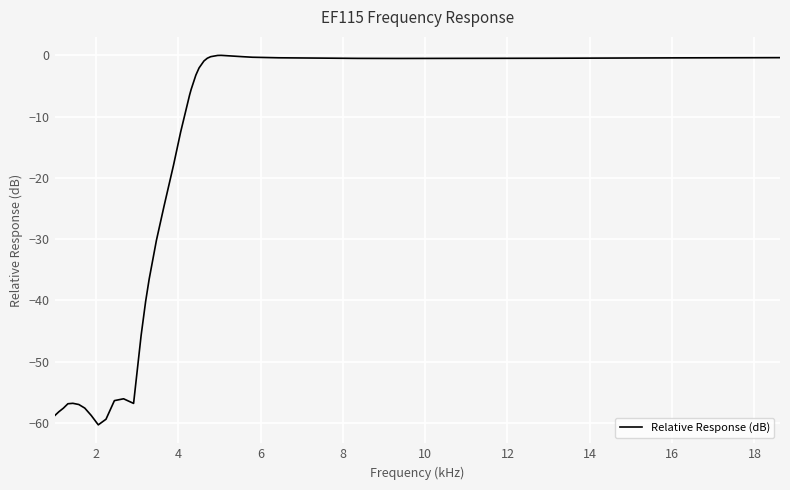

What is the smallest value displayed?

-60.3